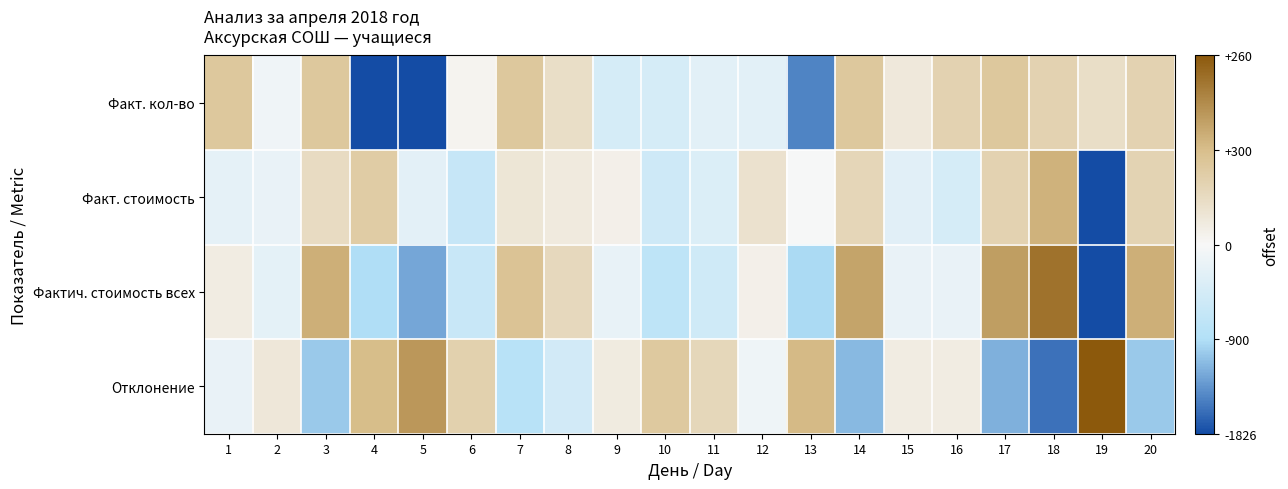

Reading left to right, list all the values displayed in this chart.

Факт. кол-во: 1=0.4	2=-0.1	3=0.4	4=-1.0	5=-1.0	6=0.0	7=0.4	8=0.2	9=-0.2	10=-0.2	11=-0.2	12=-0.2	13=-0.8	14=0.4	15=0.1	16=0.3	17=0.4	18=0.3	19=0.2	20=0.3
Факт. стоимость: 1=-0.1	2=-0.1	3=0.2	4=0.4	5=-0.1	6=-0.4	7=0.2	8=0.1	9=0.1	10=-0.3	11=-0.2	12=0.2	13=-0.0	14=0.3	15=-0.2	16=-0.2	17=0.3	18=0.6	19=-1.0	20=0.3
Фактич. стоимость всех: 1=0.1	2=-0.1	3=0.6	4=-0.5	5=-0.7	6=-0.3	7=0.5	8=0.3	9=-0.1	10=-0.4	11=-0.3	12=0.1	13=-0.5	14=0.6	15=-0.1	16=-0.1	17=0.7	18=0.9	19=-1.0	20=0.6
Отклонение: 1=-0.1	2=0.1	3=-0.6	4=0.5	5=0.7	6=0.3	7=-0.5	8=-0.3	9=0.1	10=0.4	11=0.3	12=-0.1	13=0.5	14=-0.6	15=0.1	16=0.1	17=-0.7	18=-0.9	19=1.0	20=-0.6